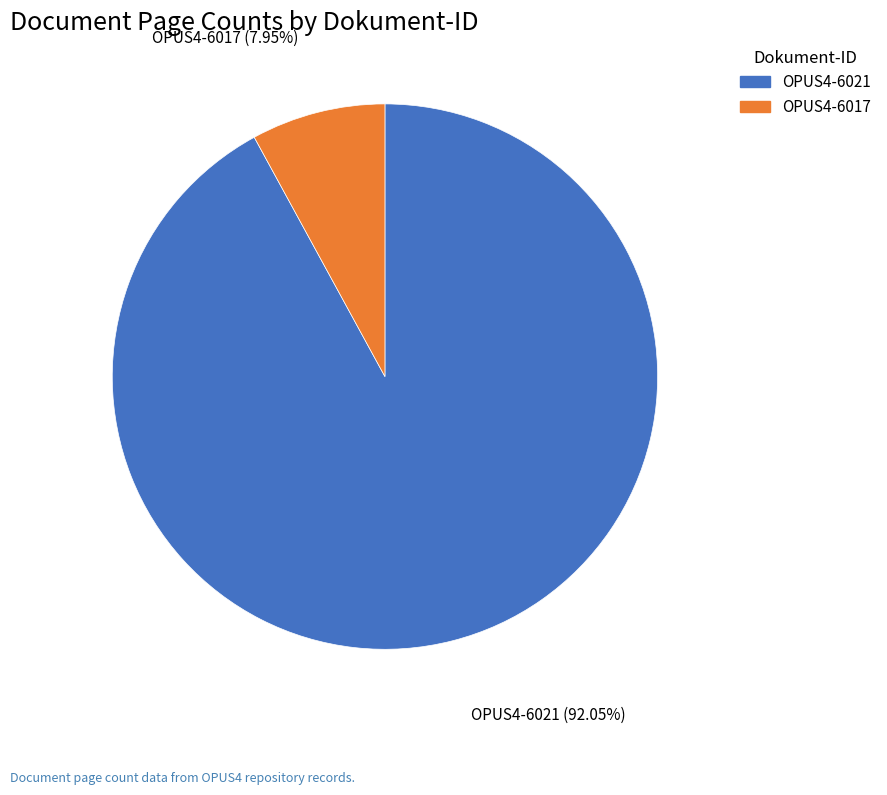

What portion of the pie excludes OPUS4-6017?

92.0%